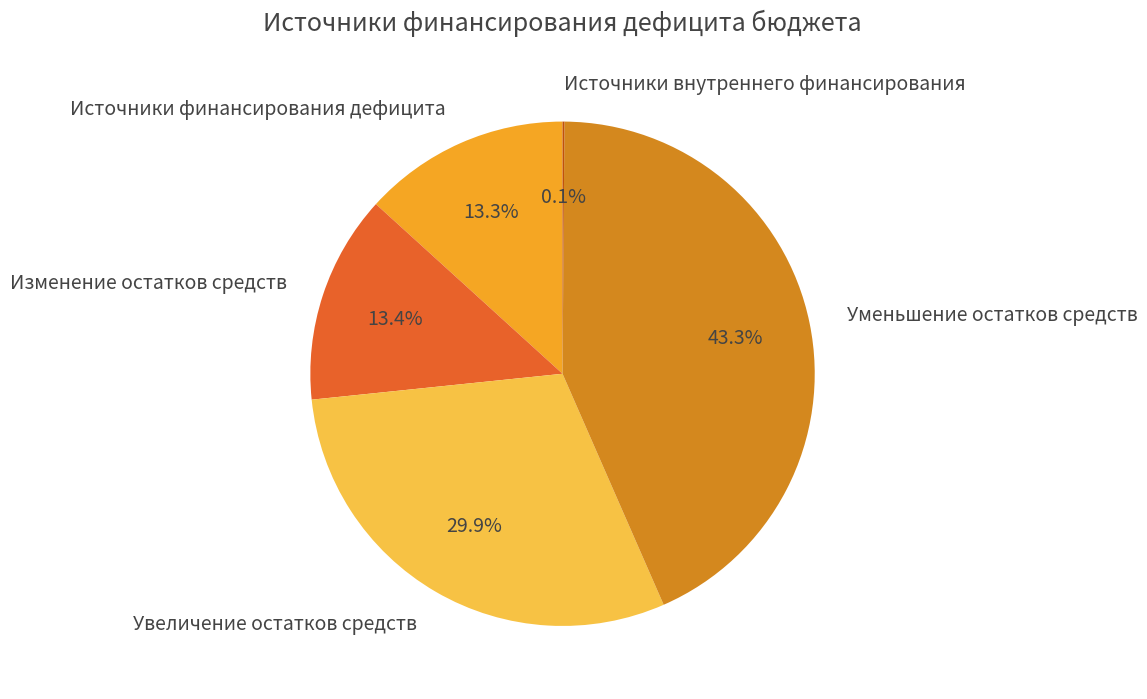

Is there any slice that represents more than half of the pie?

No